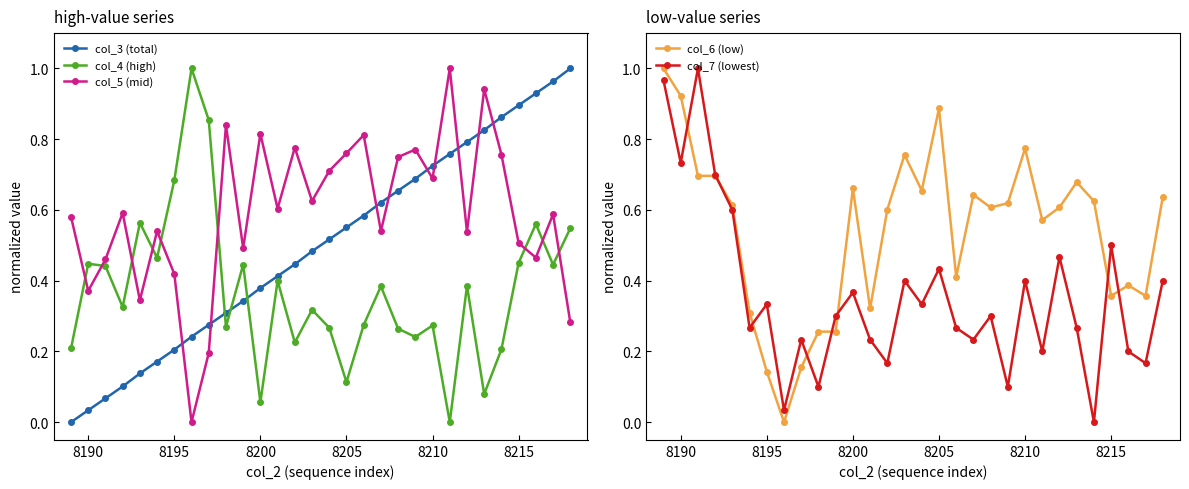

In col_4 (high), how many points are lower than both neighbors (excluding endpoints)?

10